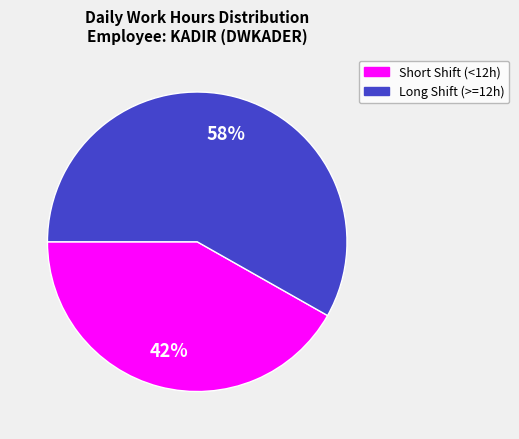

Count the number of slices in the pie.

2